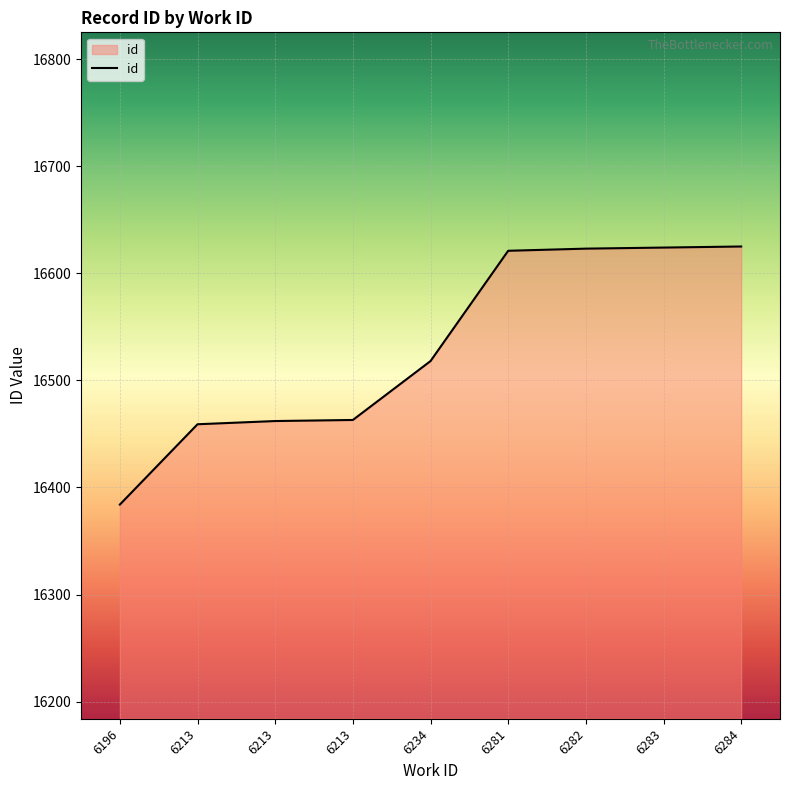

Does the chart have visible grid lines?

Yes